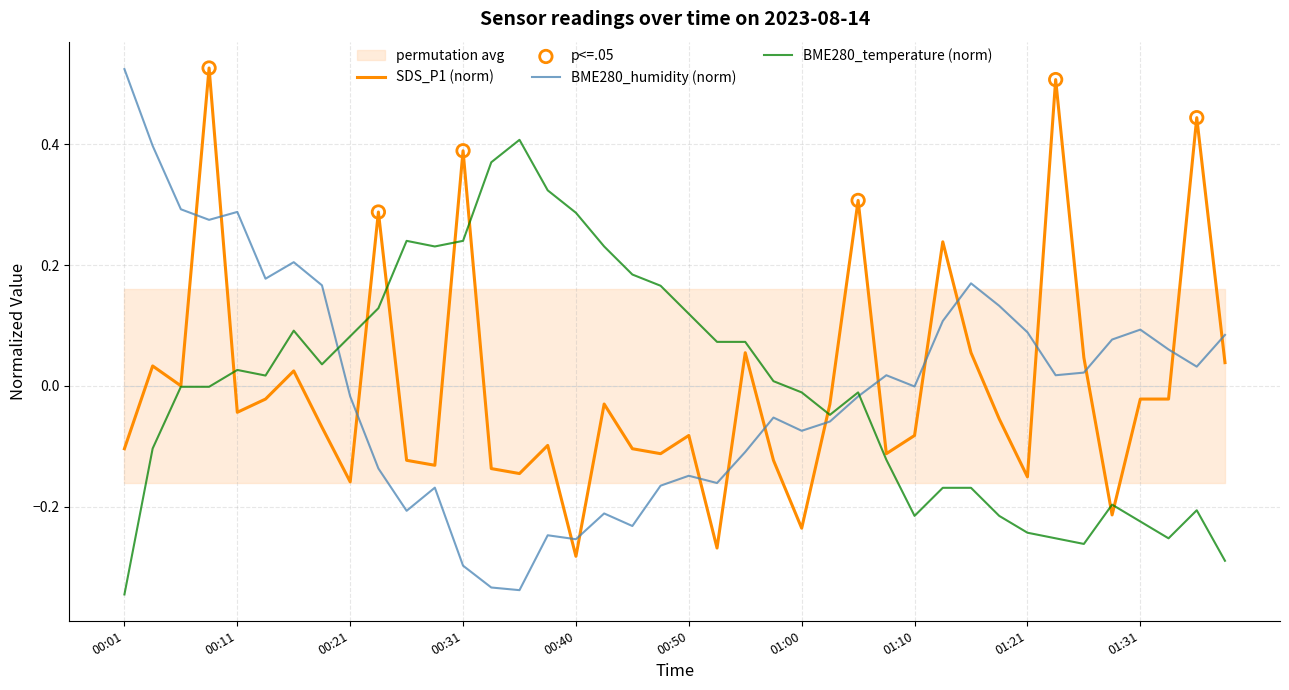

Which series has the largest total across all categories?

BME280_humidity